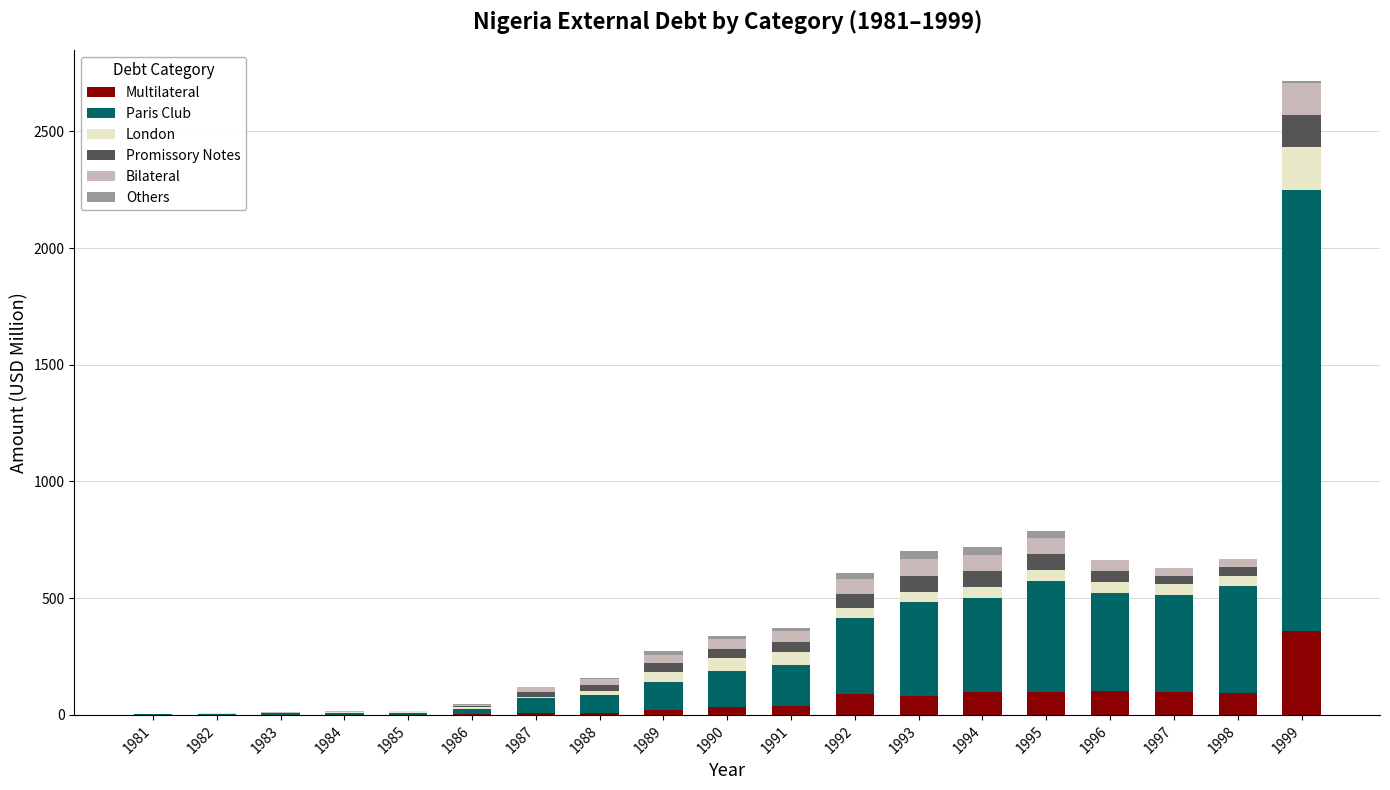

At which category is the sum across all series the highest?

1999